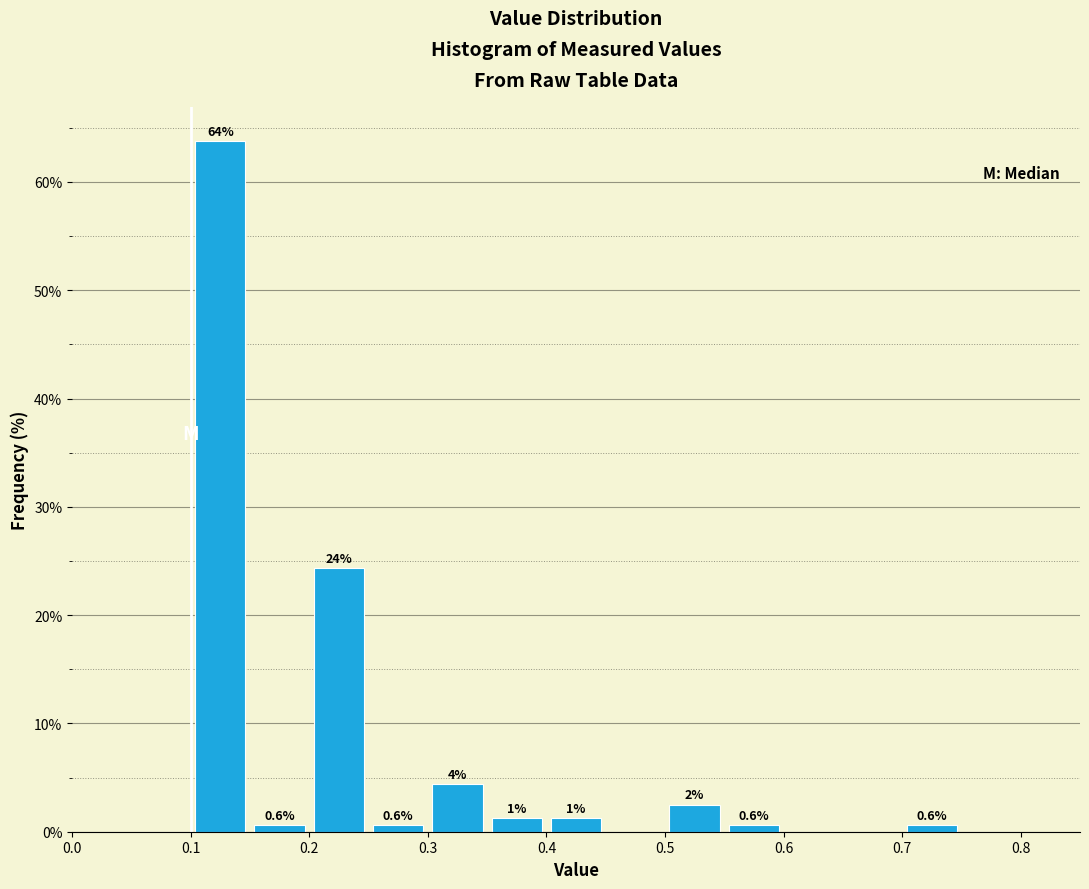

Over which range of the x-axis is the bar tallest?

0.10 to 0.15